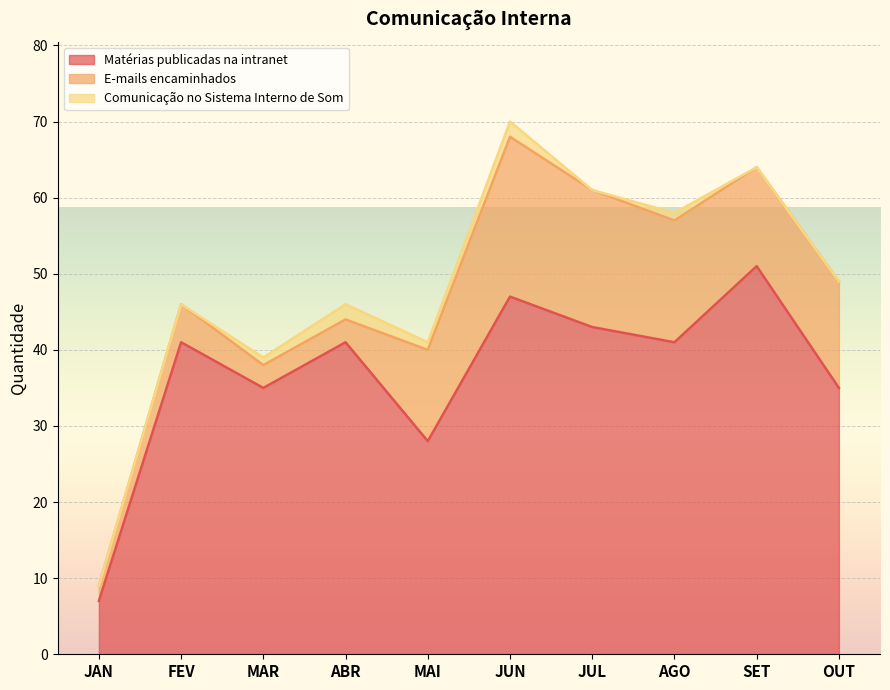

What is the label of the 3rd point from the right?

AGO